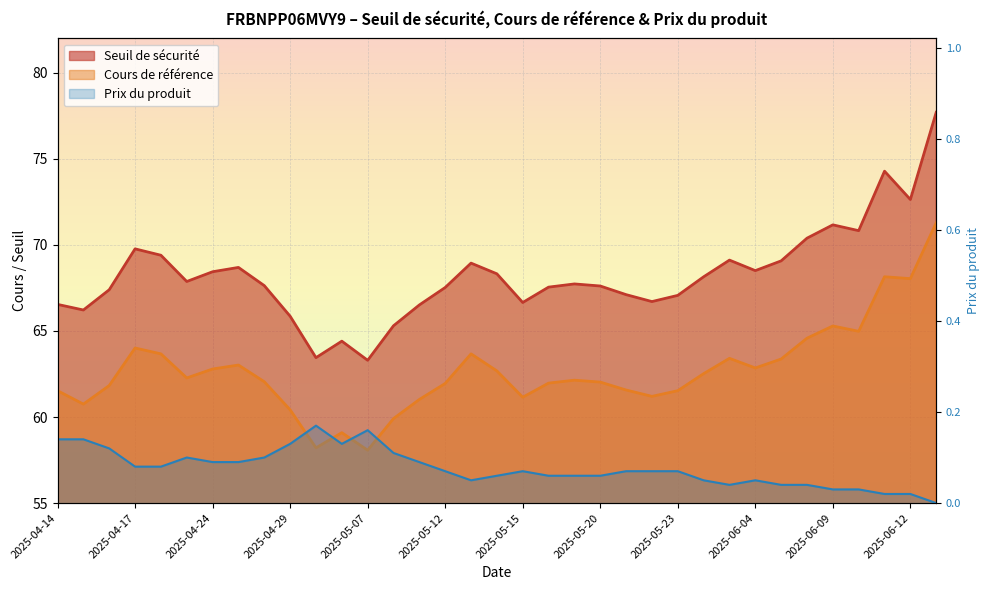

At which category does Cours de référence reach its first local peak?

2025-04-17